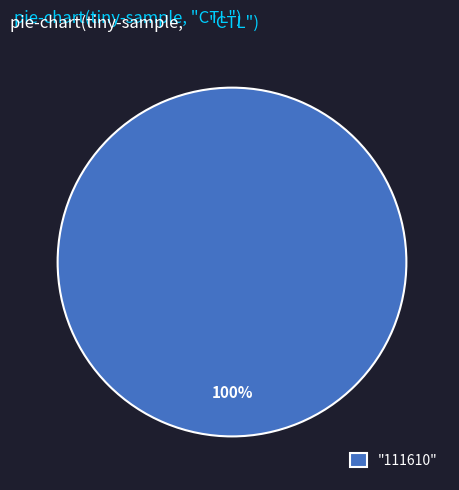

The "111610" slice represents 89% of the pie. True or false?

False